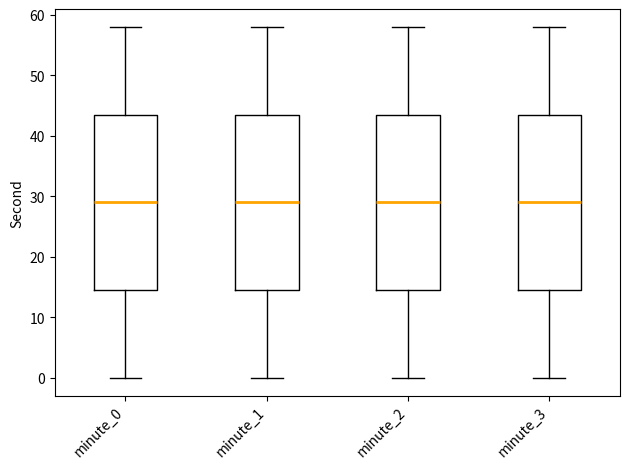

Where does the median line of the box for minute_2 sit on the y-axis? The values are not printed on the chart, so give them approximately, as read against the axis.

29